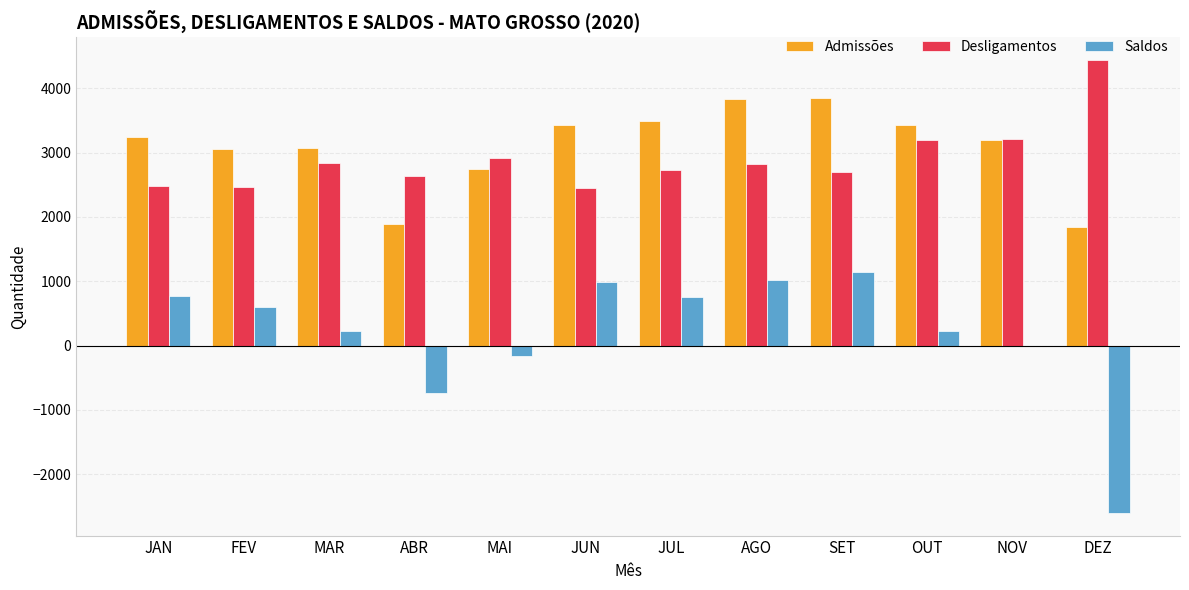

What is the sum of the Saldos values at DEZ and AGO?

-1582